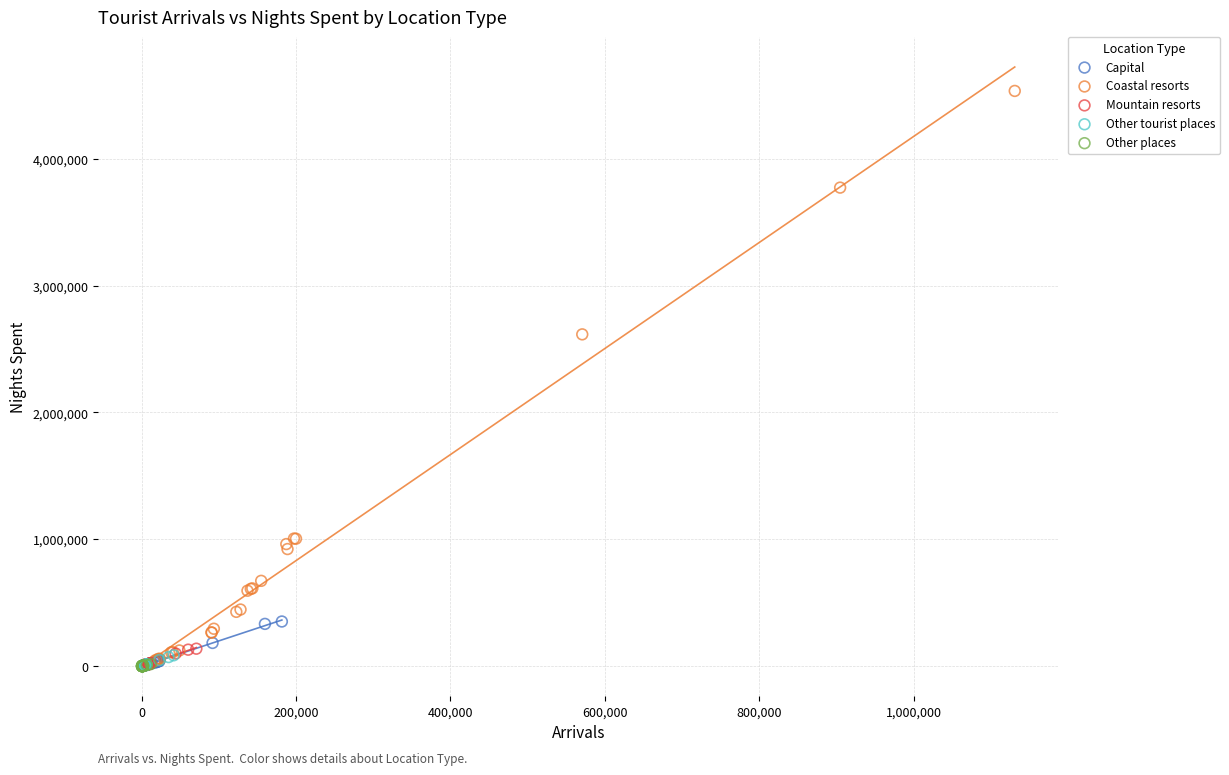

Which series has the largest Y range (max minus min)?

Coastal resorts